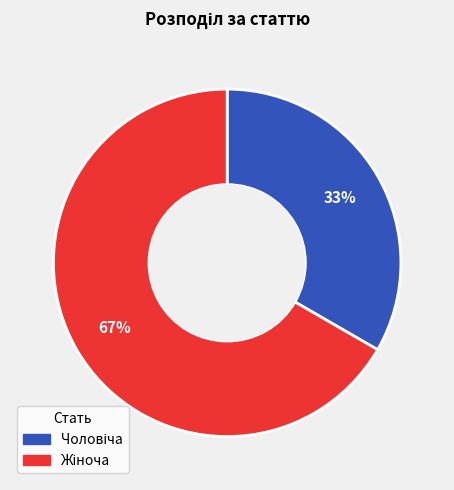

To the nearest percent, what is the average slice percentage?

50%